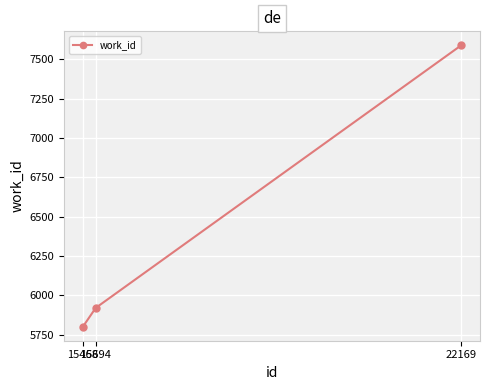

Read the value at 15468, to the nearest 50.

5800